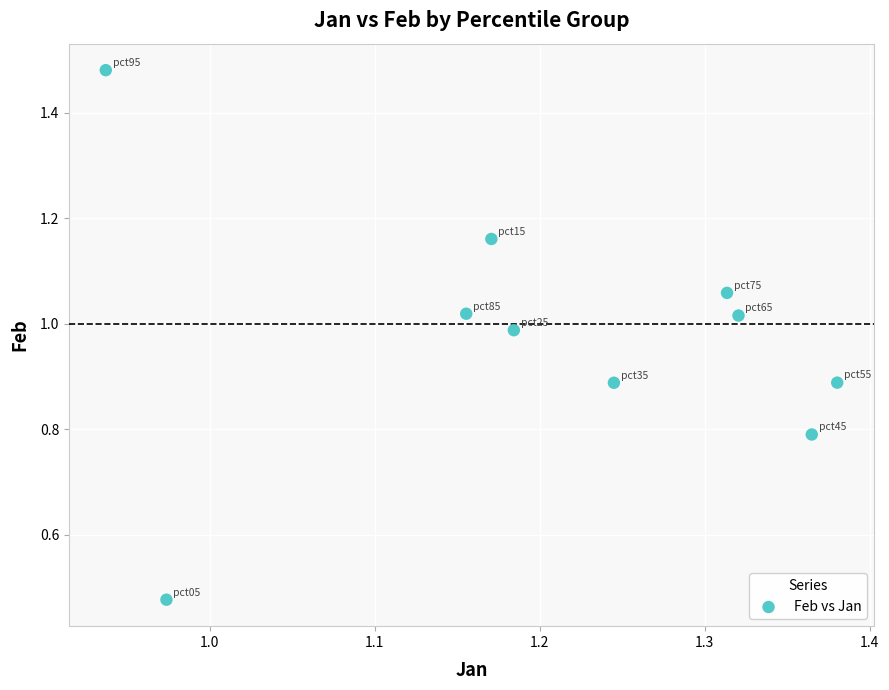

What is the range of X values (max minus min)?

0.4